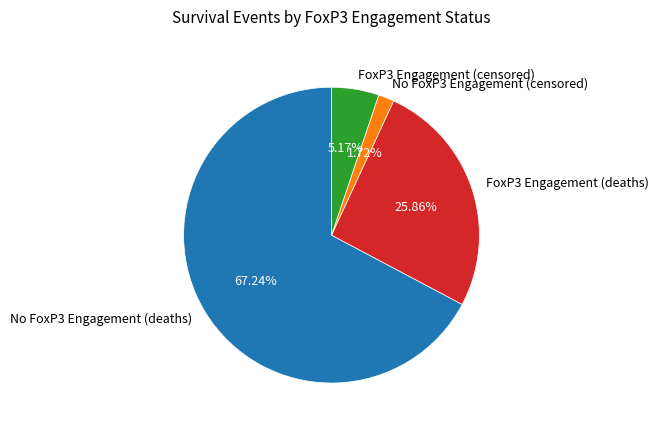

To the nearest percent, what is the average slice percentage?

25%